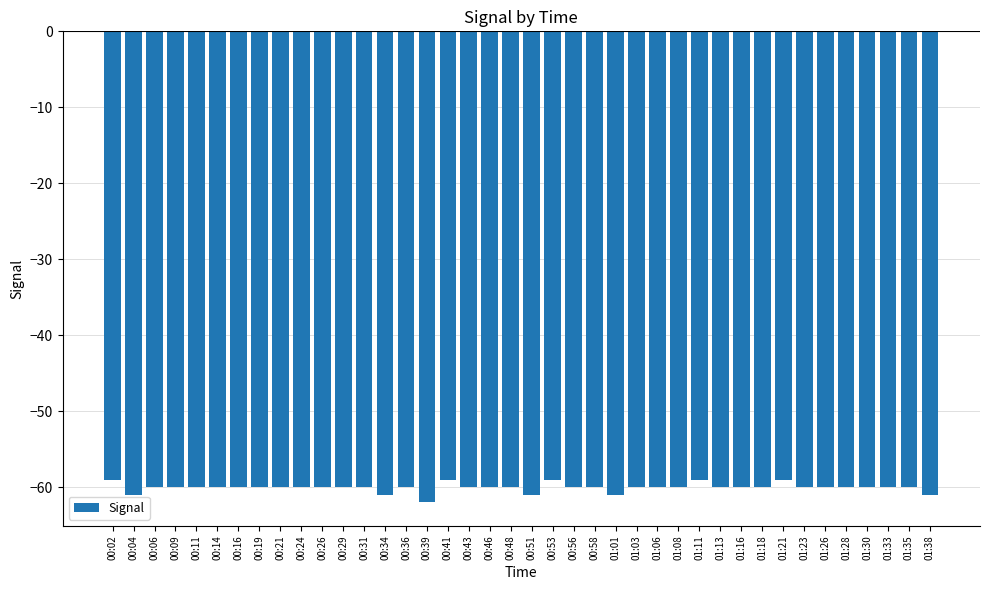

Reading left to right, transcribe all the data shown in this chart.

-59	-61	-60	-60	-60	-60	-60	-60	-60	-60	-60	-60	-60	-61	-60	-62	-59	-60	-60	-60	-61	-59	-60	-60	-61	-60	-60	-60	-59	-60	-60	-60	-59	-60	-60	-60	-60	-60	-60	-61